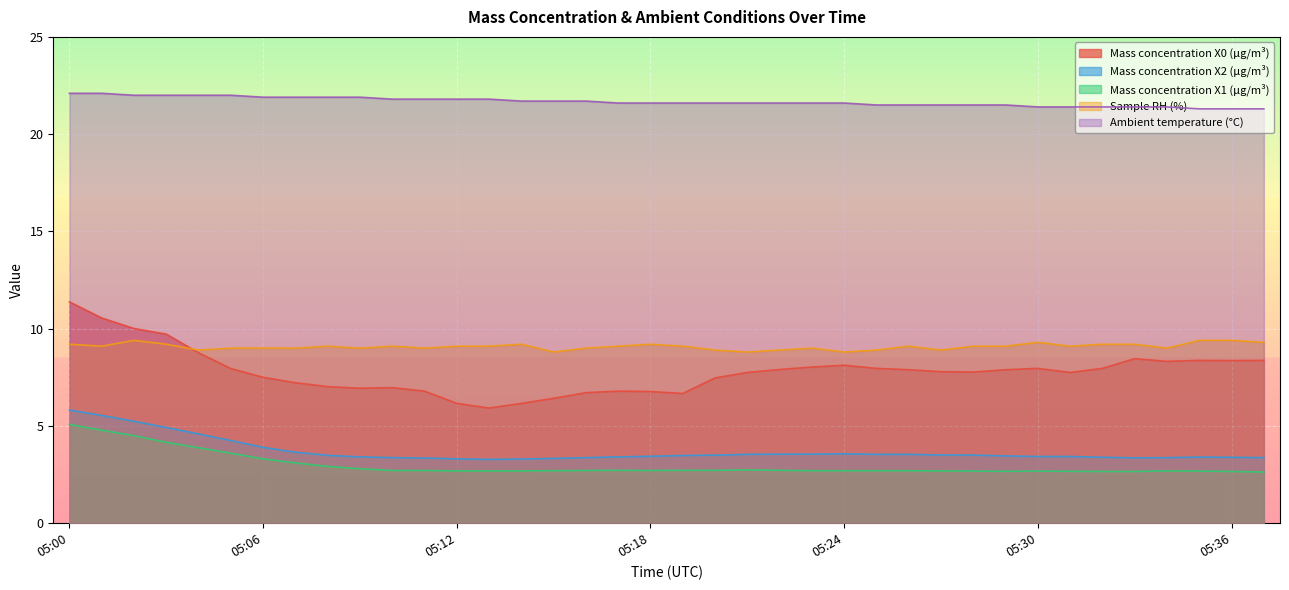

Which series ends up on top after the final intersection of Mass concentration X0 (μg/m³) and Sample RH (%)?

Sample RH (%)